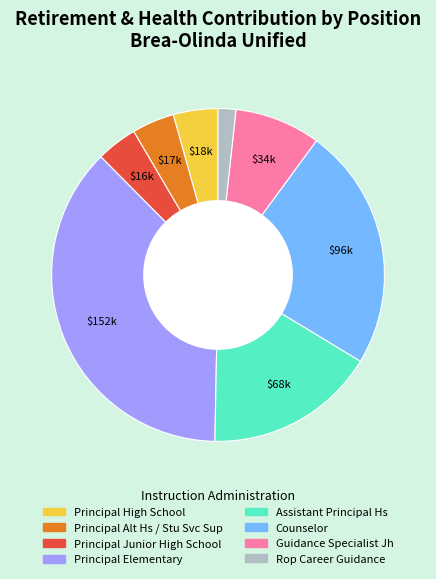

The Principal Junior High School slice represents 17% of the pie. True or false?

False